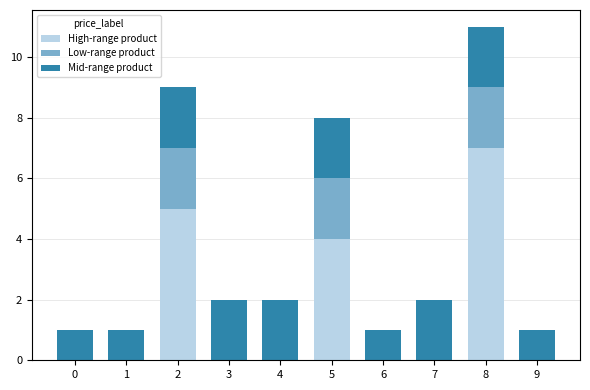

At which category is the sum across all series the highest?

8